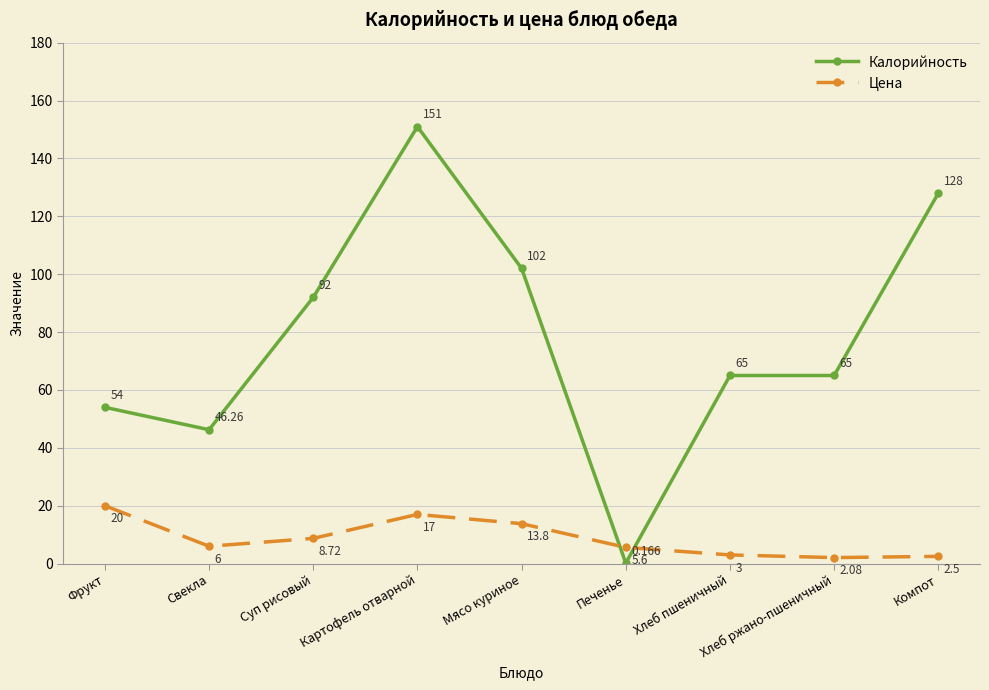

Rank the series at Печенье from lowest to highest value.

Калорийность, Цена